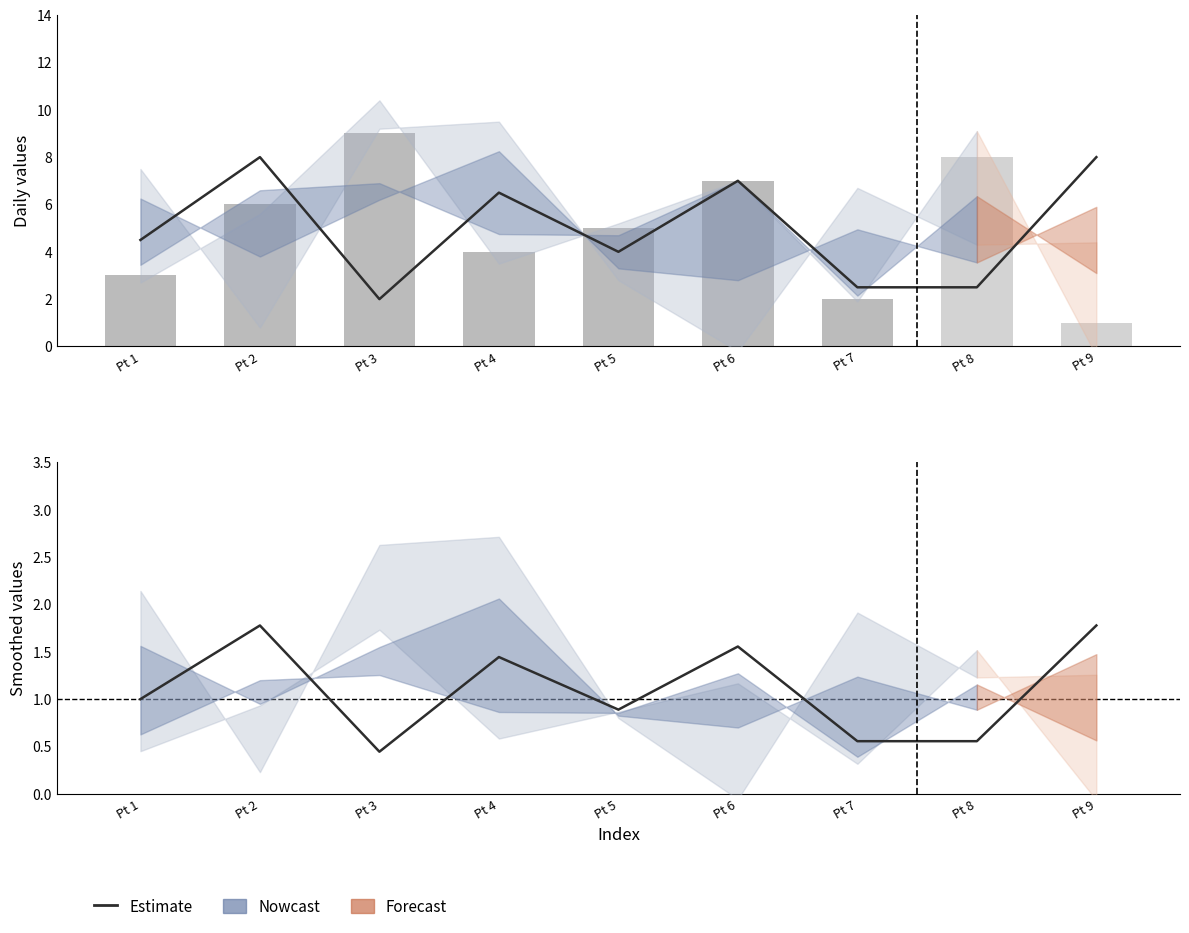

The chart shows a value of 2.7 at Pt 6. True or false?

False